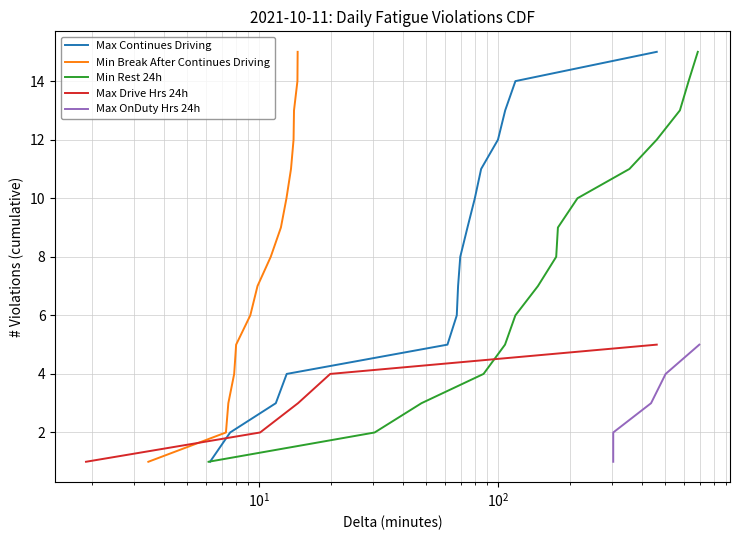

What is the highest value of the Max Continues Driving series?

15